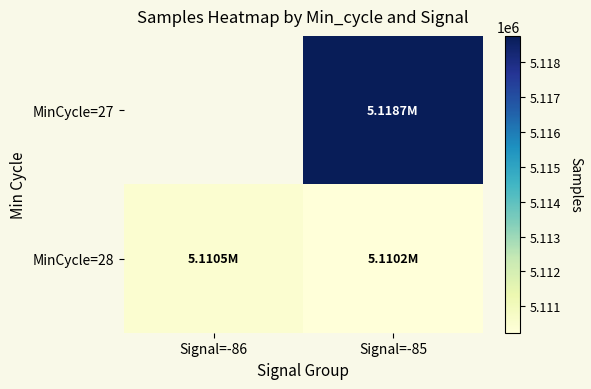

What is the difference between the highest and lowest values at Signal=-85?

8502.9